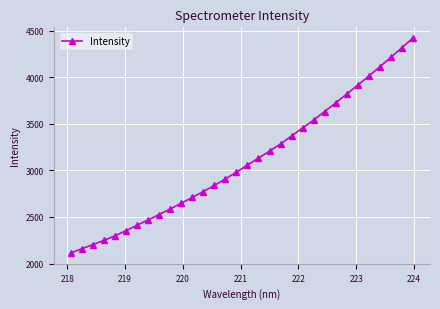

What is the sum of all values?

99441.5